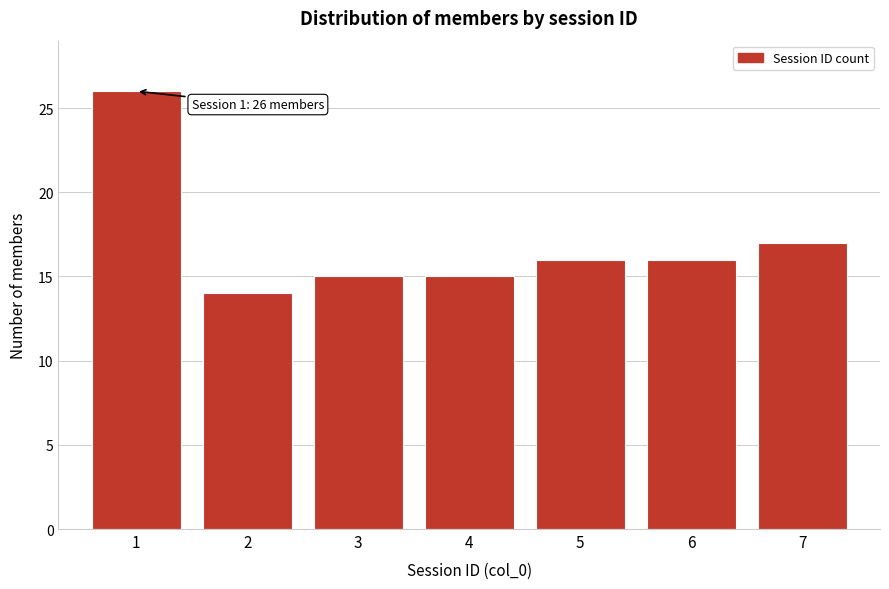

Reading left to right, transcribe all the data shown in this chart.

1=26	2=14	3=15	4=15	5=16	6=16	7=17